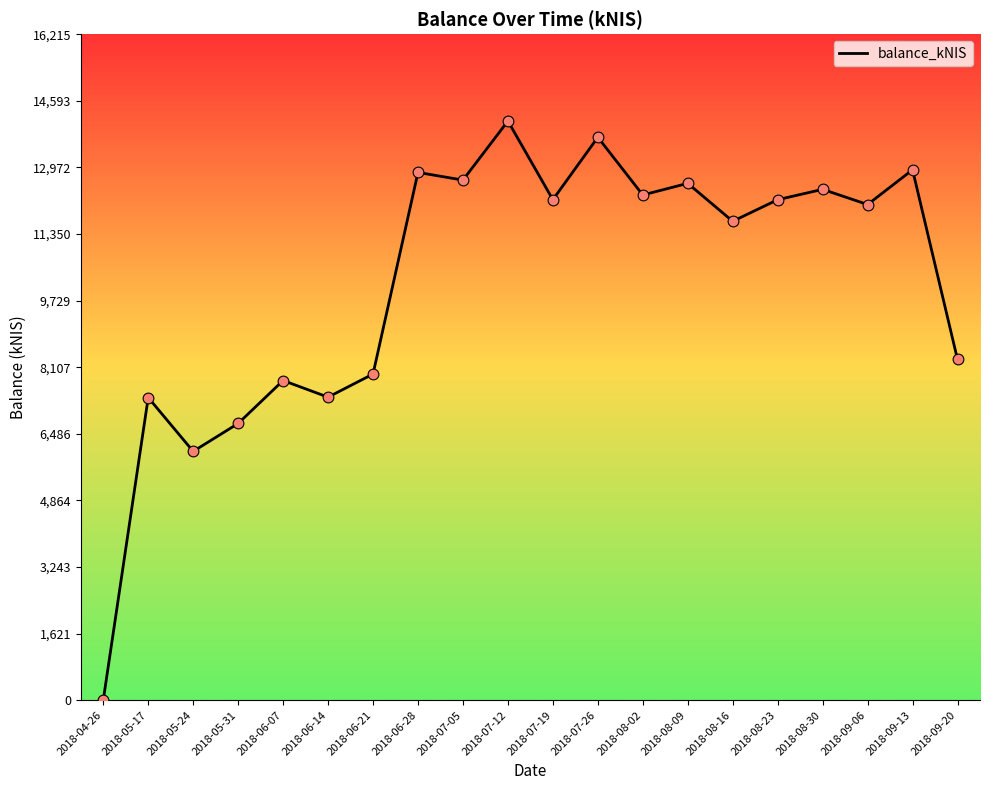

Which has a higher value, 2018-07-26 or 2018-08-30?

2018-07-26